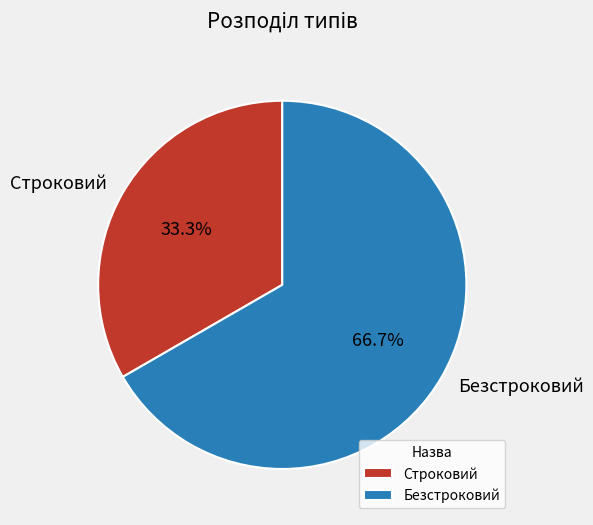

To the nearest percent, what is the combined percentage of Строковий and Безстроковий?

100%